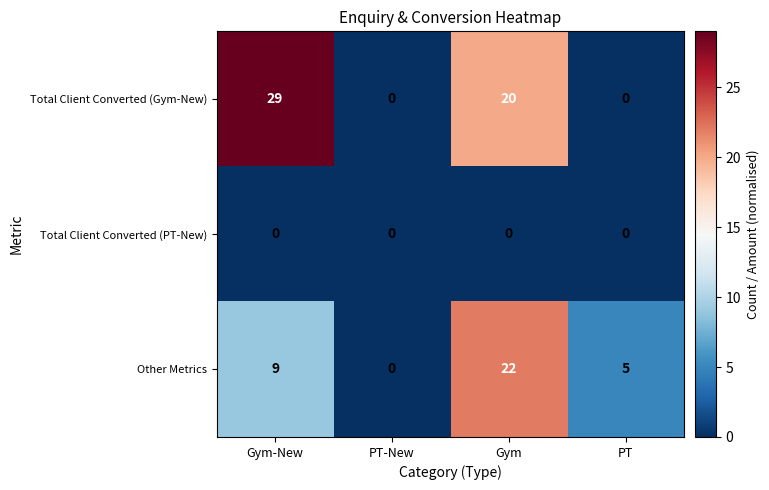

The Total Client Converted (Gym-New) series shows -17 at PT-New. True or false?

False